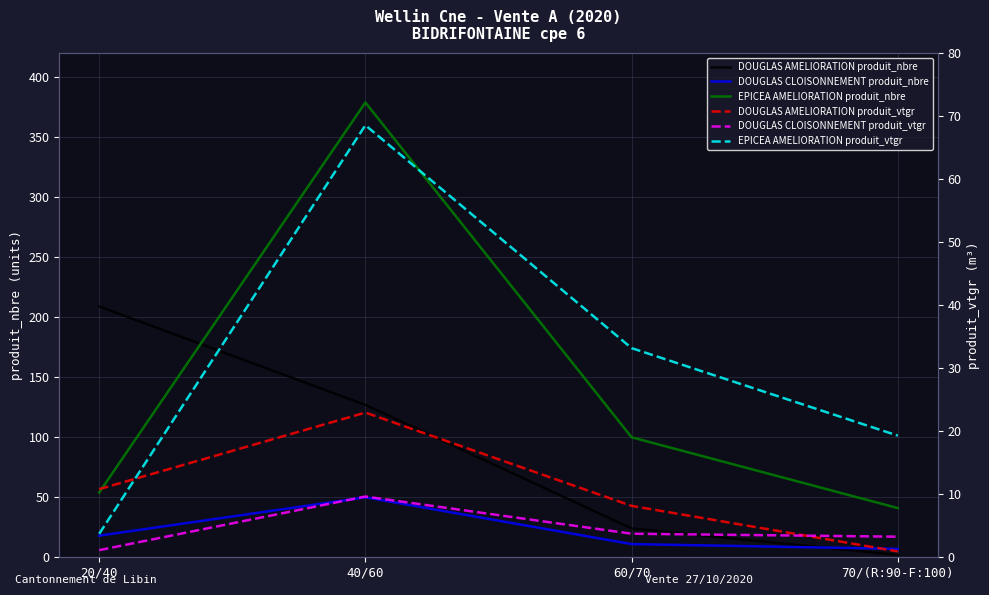

True or false: DOUGLAS CLOISONNEMENT produit_vtgr has a value of 1.6 at 20/40.

False